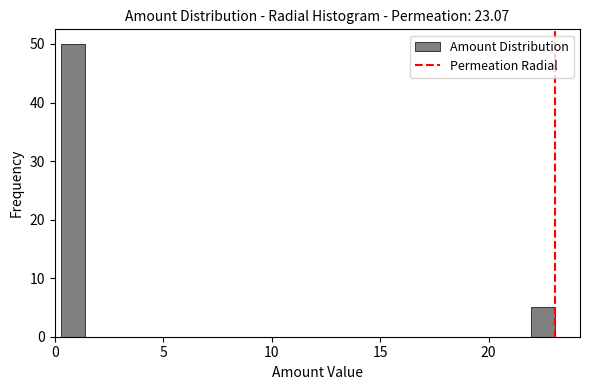

Read against the x-axis, roughly where is the centre of the tallest bar?

1.0